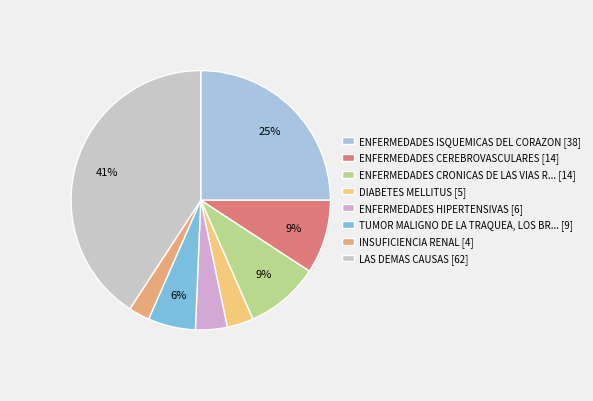

How many segments does this pie chart have?

8